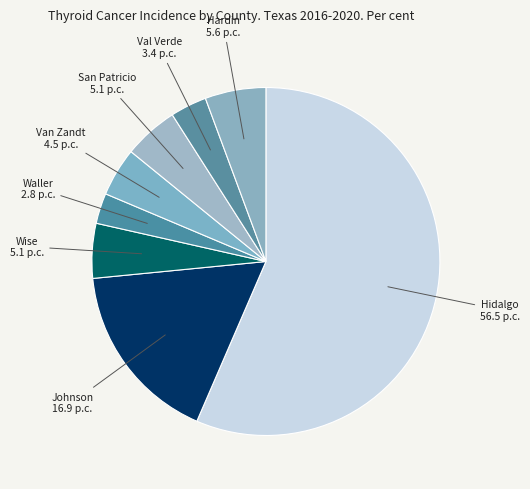

How many slices are in this pie chart?

8